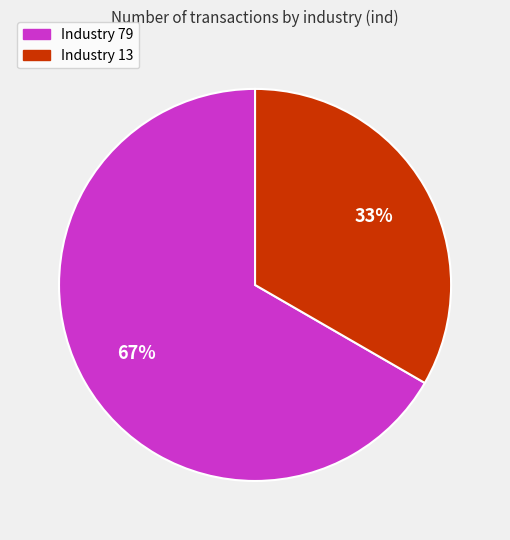

How many slices are in this pie chart?

2